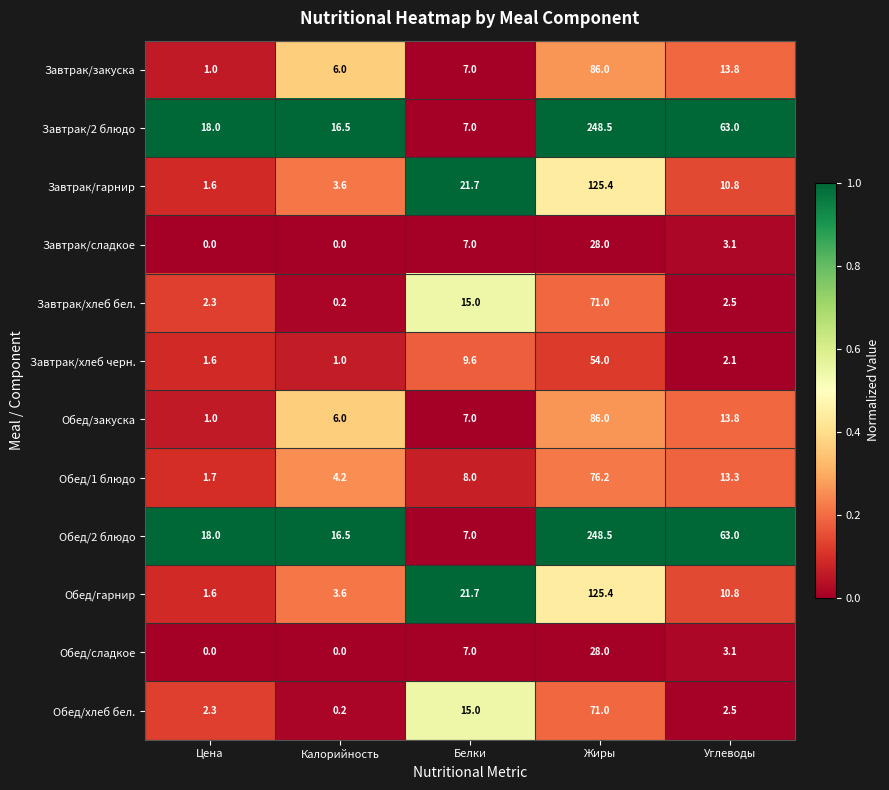

What is the average value of the Обед/сладкое series?

7.6